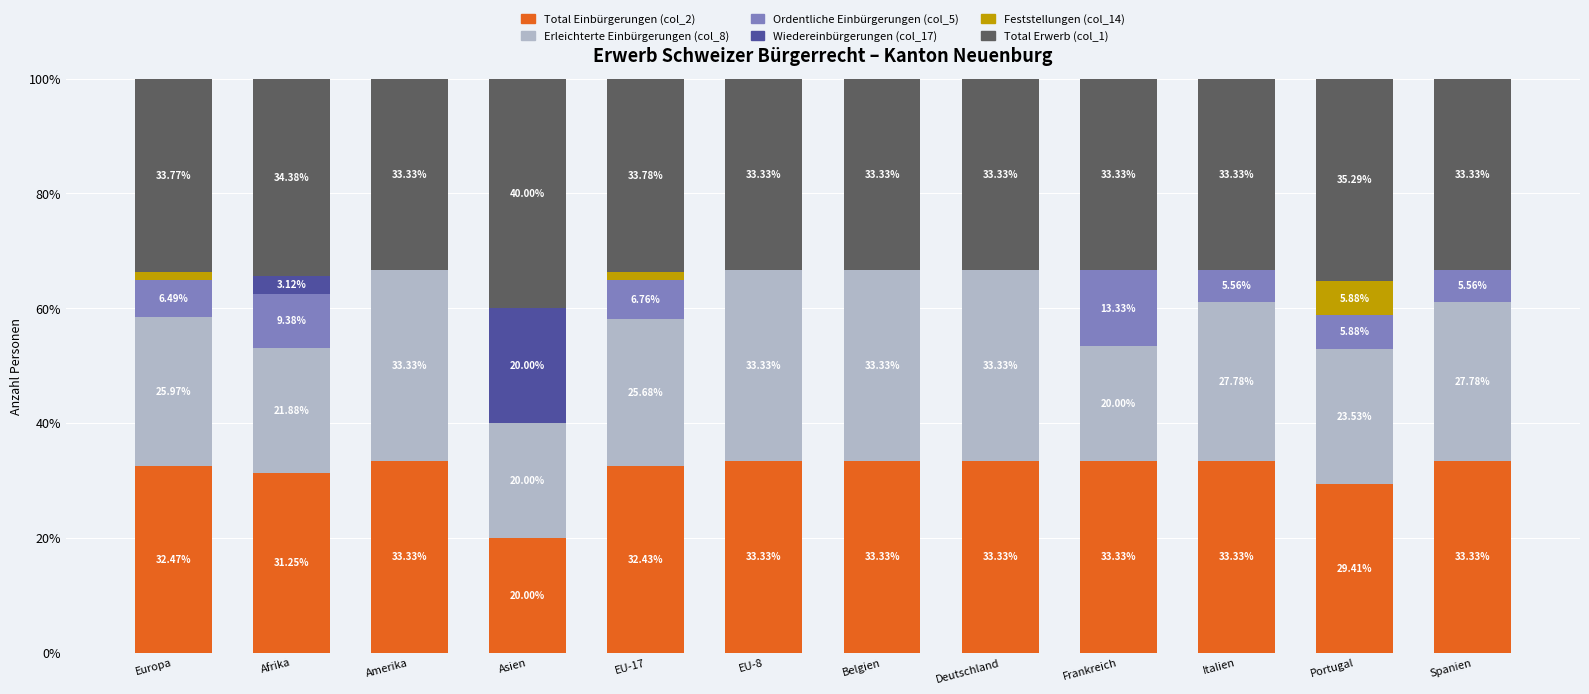

What is the sum of the Total Einbürgerungen (col_2) values at Italien and Amerika?

66.7